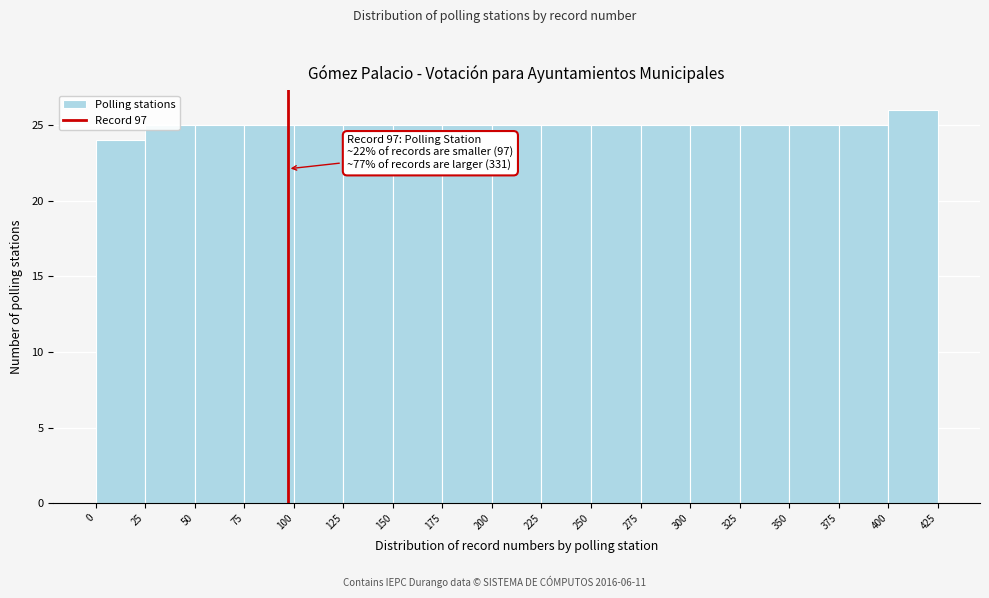

Over which range of the x-axis is the bar tallest?

400 to 425